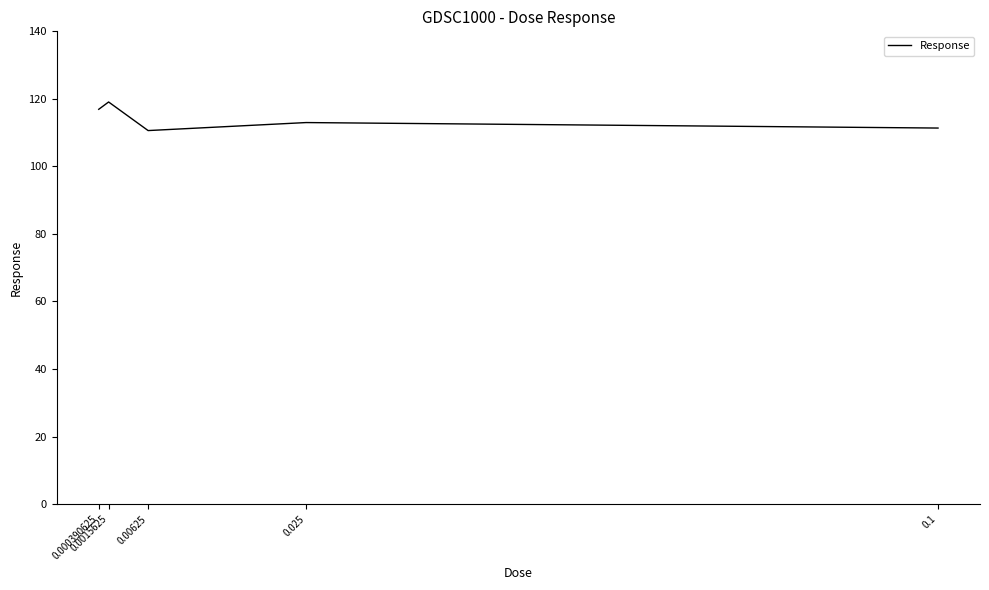

Reading right to left, extract all data points from this chart.

111.4	113.0	110.6	119.1	116.9